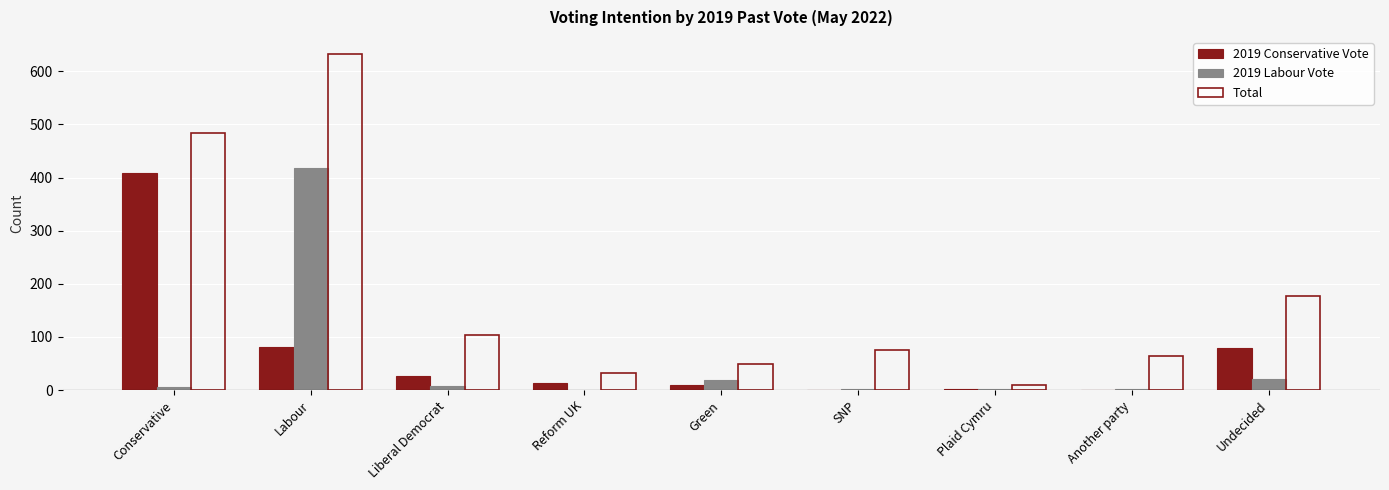

Which category has the highest value in the 2019 Conservative Vote series?

Conservative